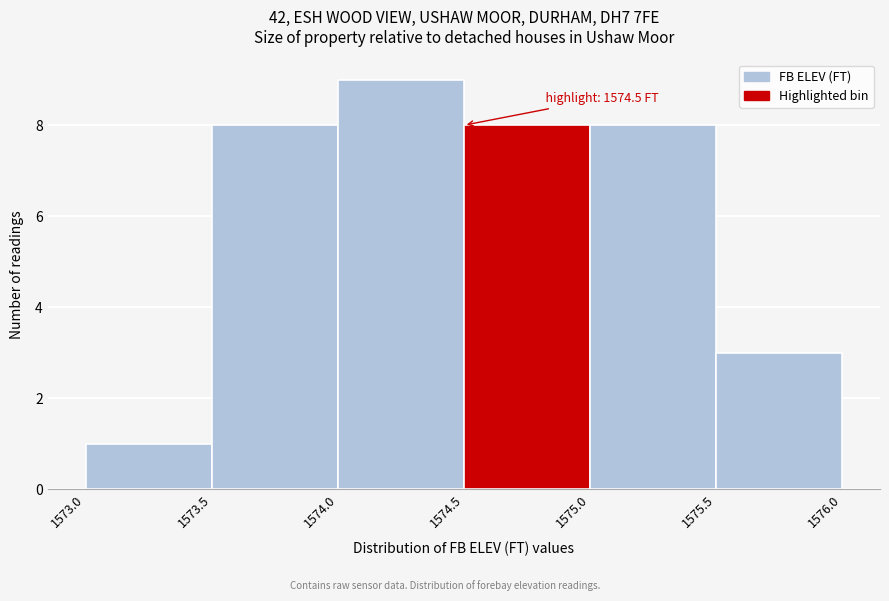

Over which range of the x-axis is the bar tallest?

1574.0 to 1574.5